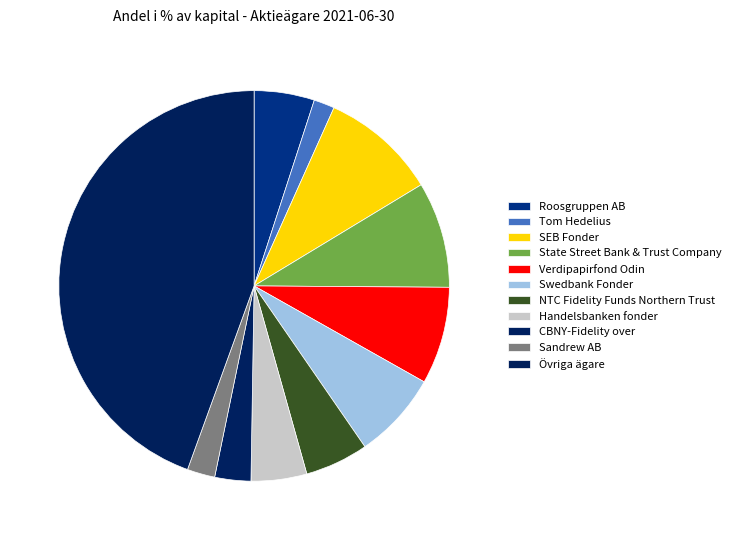

Is the sum of Tom Hedelius and SEB Fonder greater than half?

No